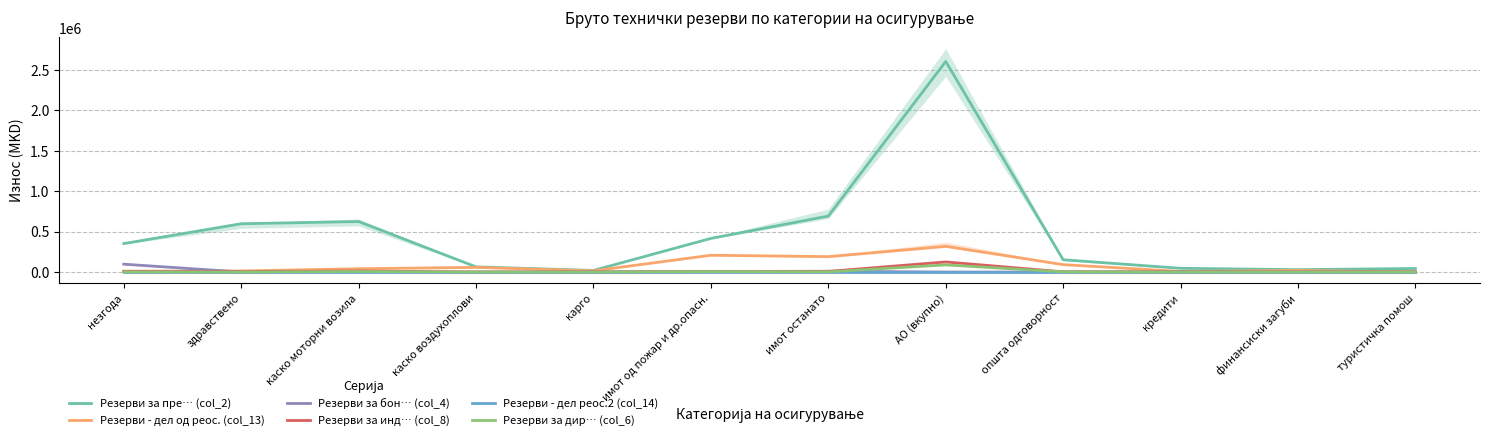

Is it true that Резерви - дел од реос. (col_13) equals 57742.1 at општа одговорност?

False